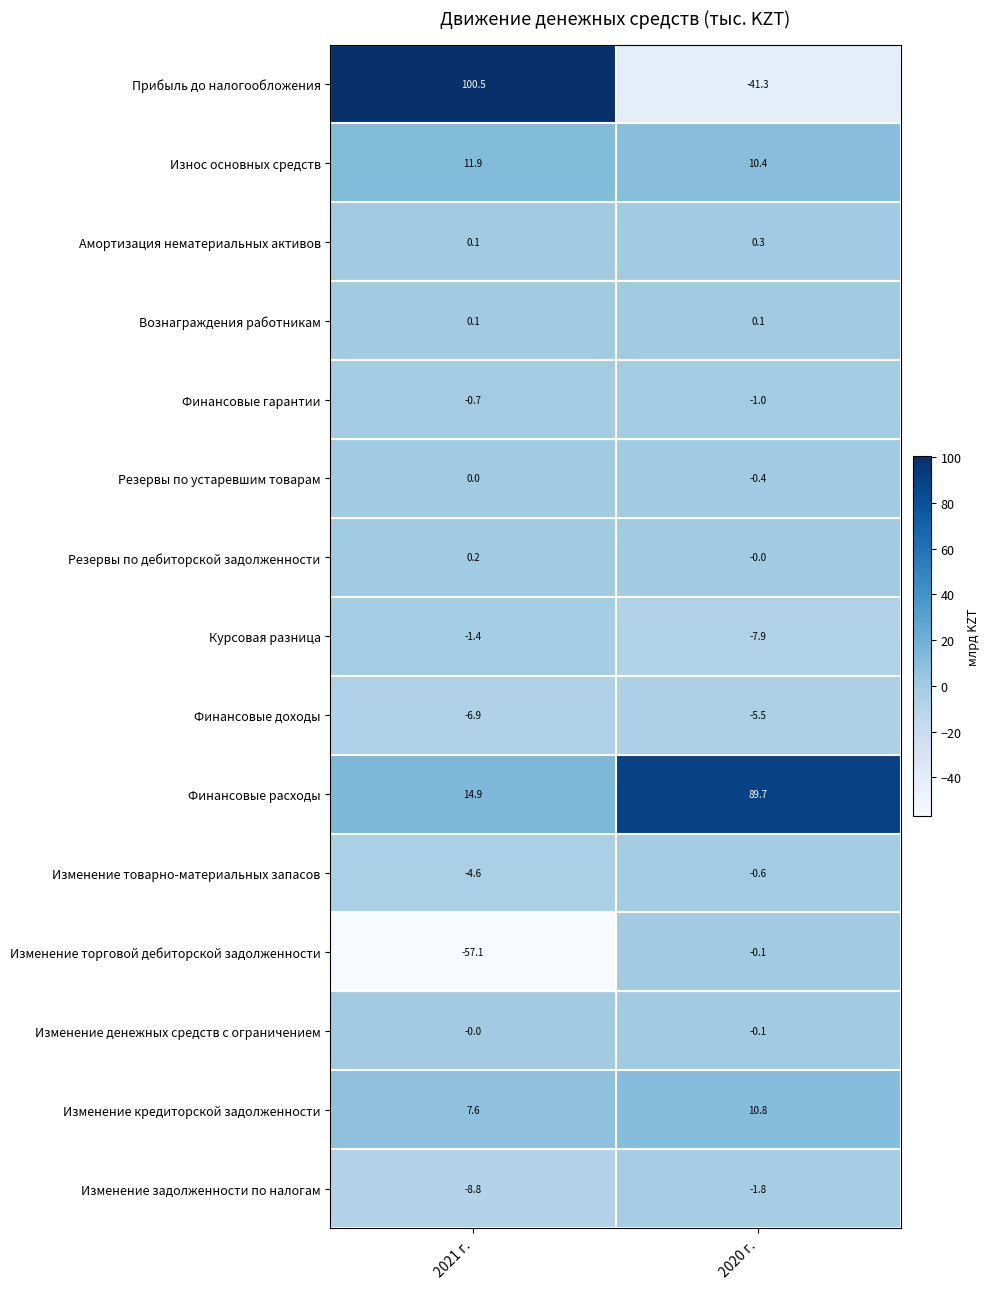

Rank the categories by Изменение задолженности по налогам value from highest to lowest.

2020 г., 2021 г.